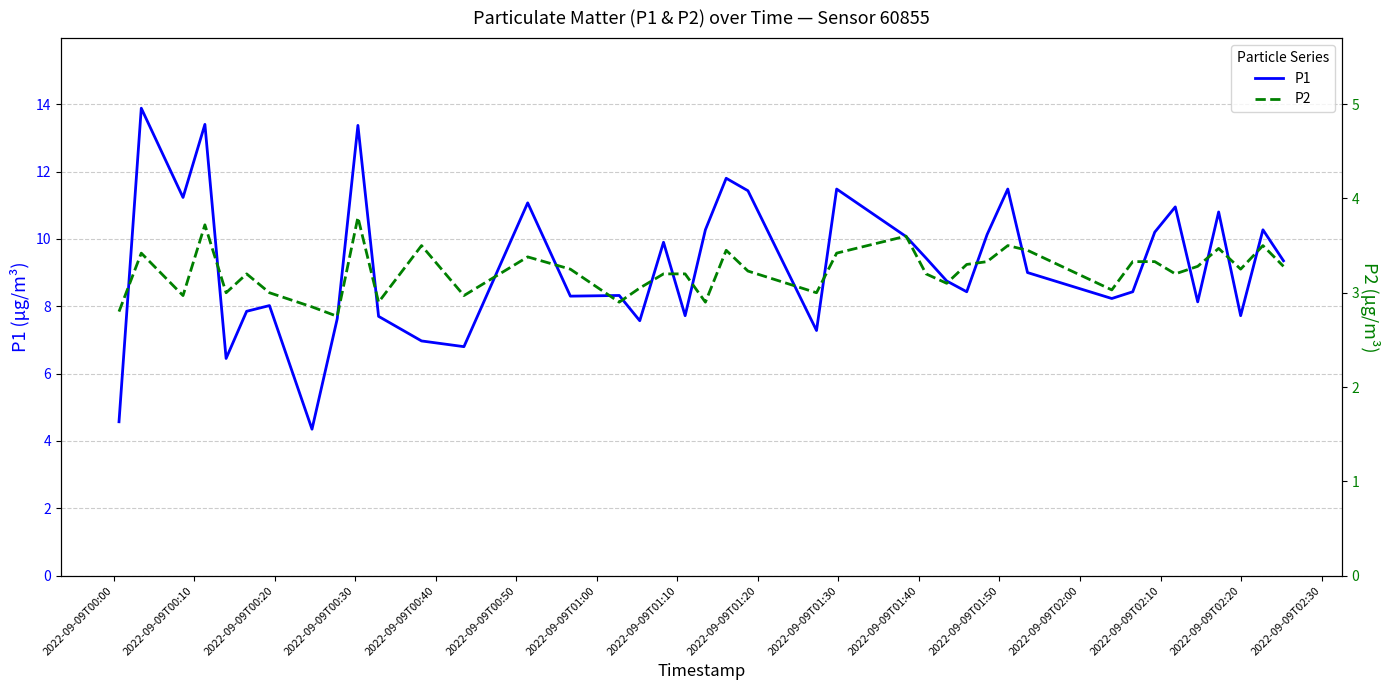

What is the maximum value shown in the chart?

13.9